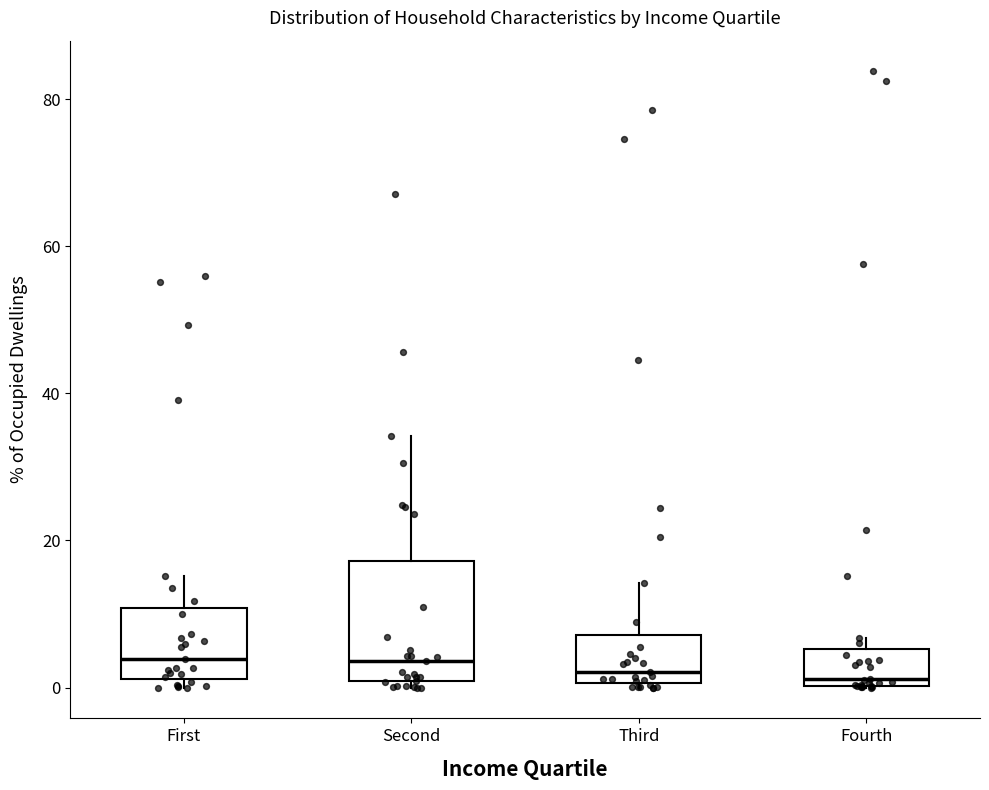

Reading left to right, read every box against the y-axis: the position of its median line, the range the box covers, and the ends of its whiskers. The values are not printed on the chart, so give them approximately, as read against the axis.

First: median 4, box 2 to 10, whiskers 0 to 16
Second: median 4, box 0 to 18, whiskers 0 (just below the box's lower edge) to 34
Third: median 2, box 0 to 8, whiskers 0 to 14
Fourth: median 2, box 0 to 6, whiskers 0 to 6 (just above the box's upper edge)